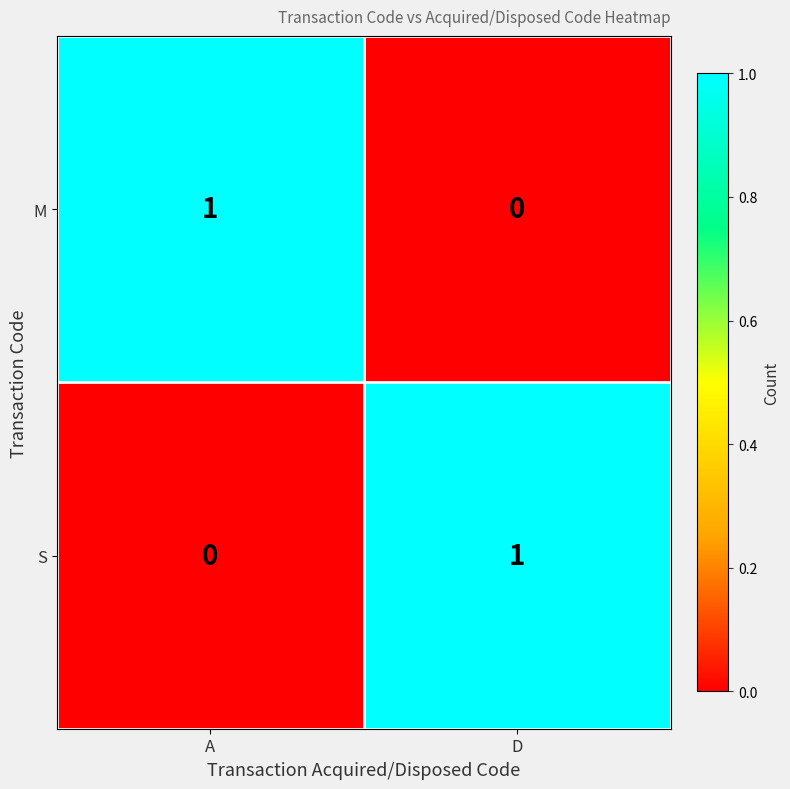

Between A and D, which is larger?

A